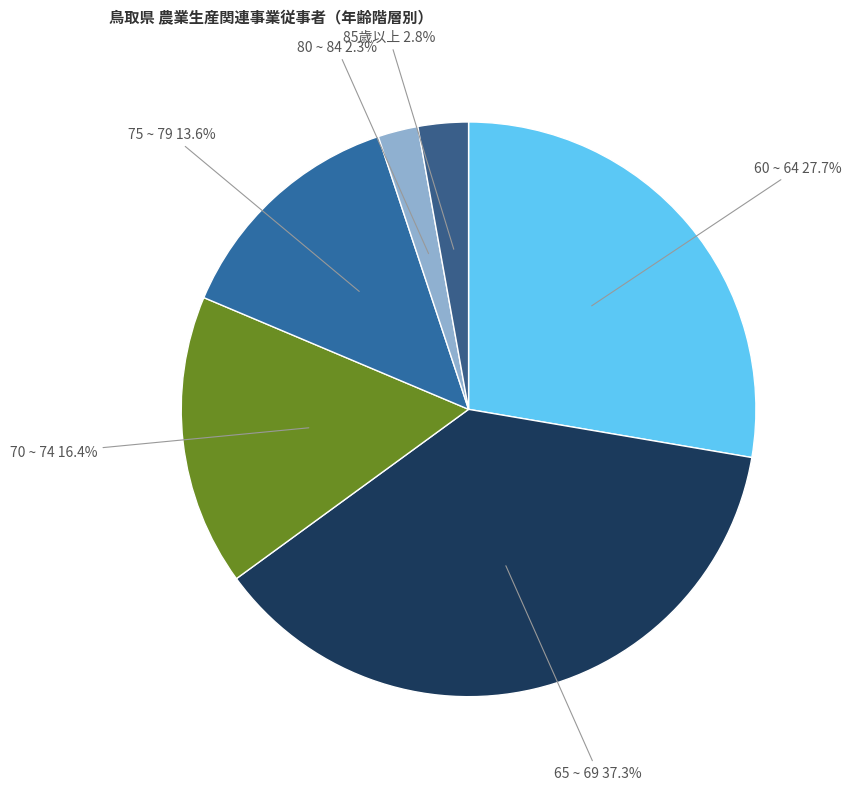

How many slices are in this pie chart?

6